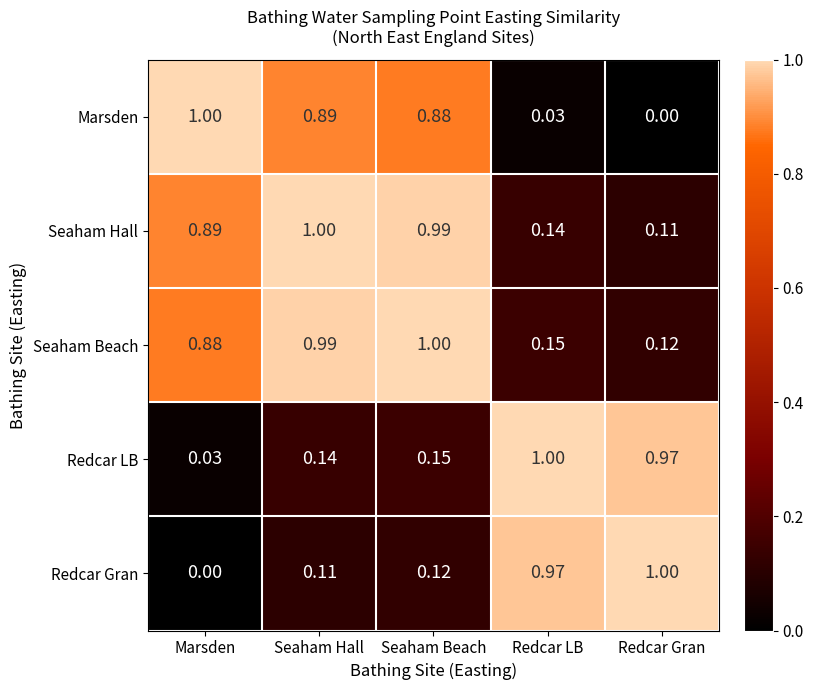

Count the number of categories in the chart.

5